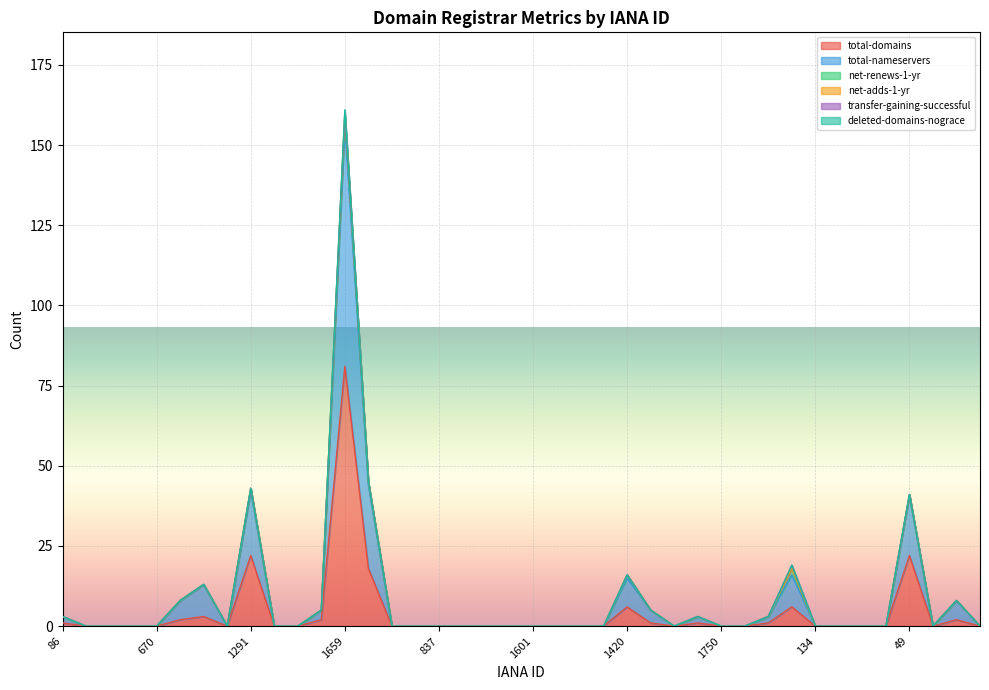

What is the sum of all net-adds-1-yr values?

1